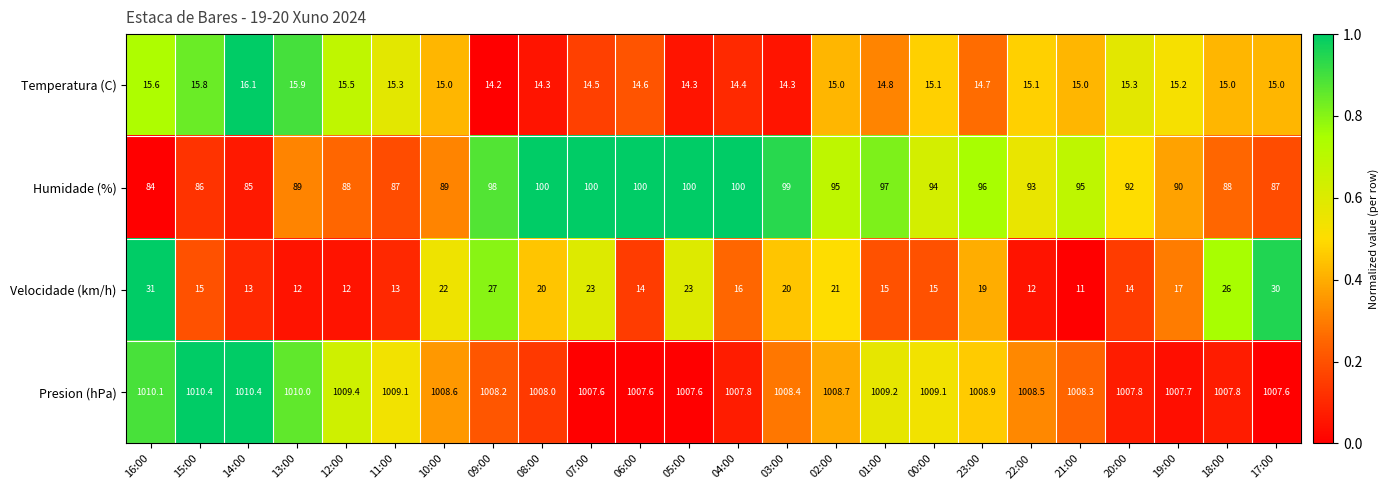

What is the highest value of the Velocidade (km/h) series?

31.0